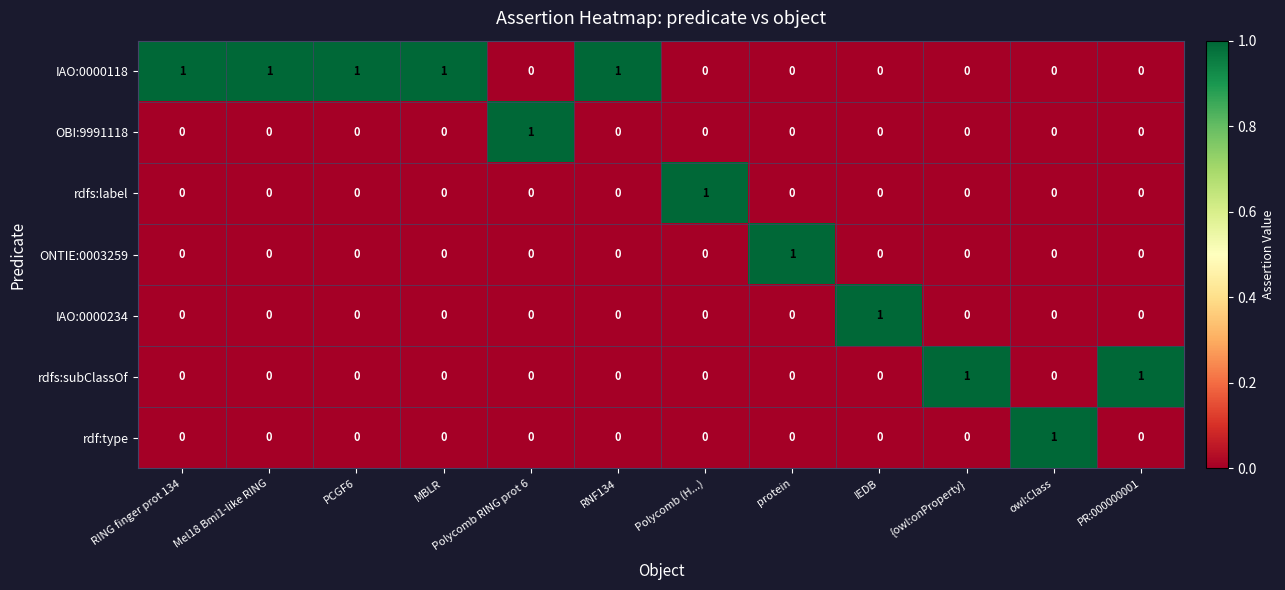

How many rdfs:subClassOf values are between 0 and 1?

12